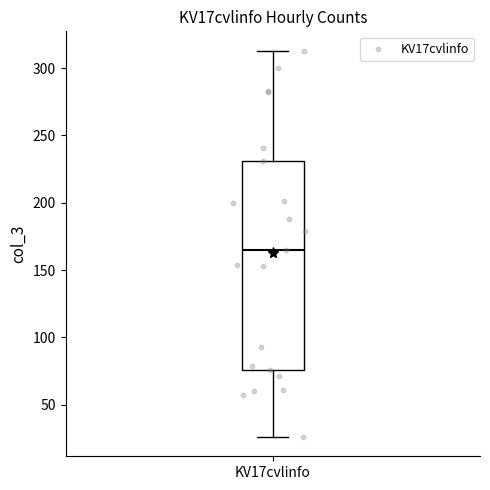

Where does the median line of the box for KV17cvlinfo sit on the y-axis? The values are not printed on the chart, so give them approximately, as read against the axis.

165